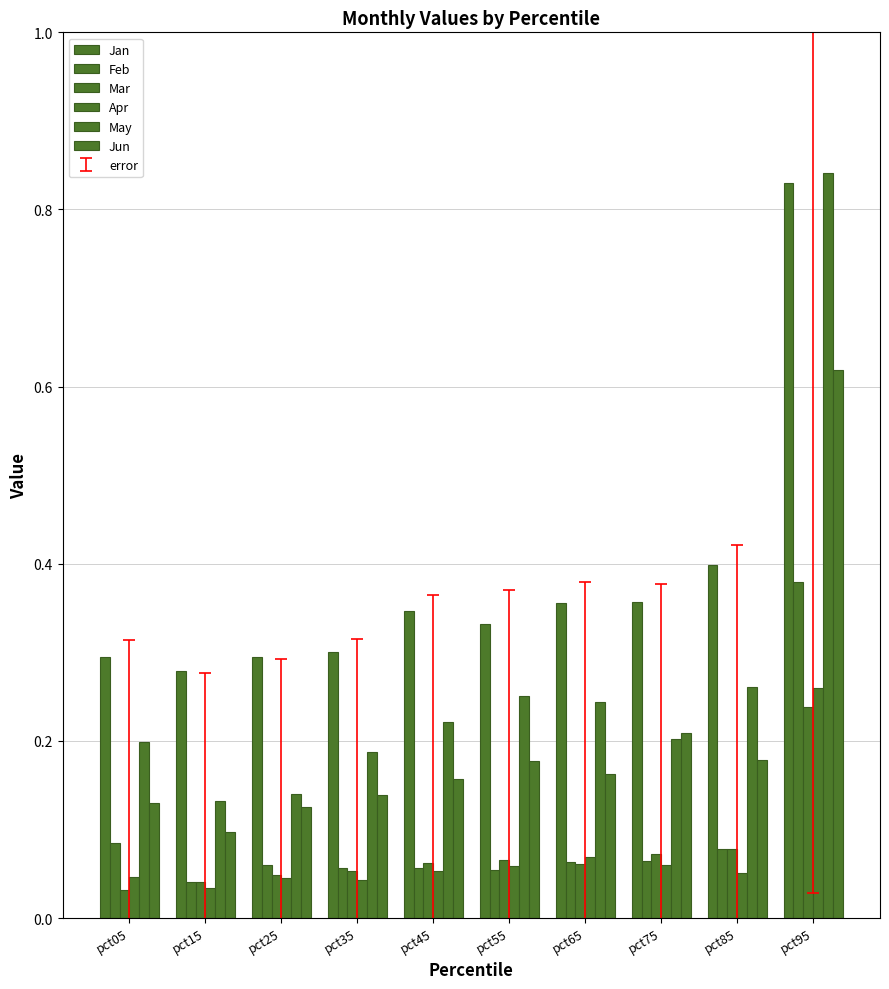

The value of Mar at pct25 is 0.1. True or false?

False